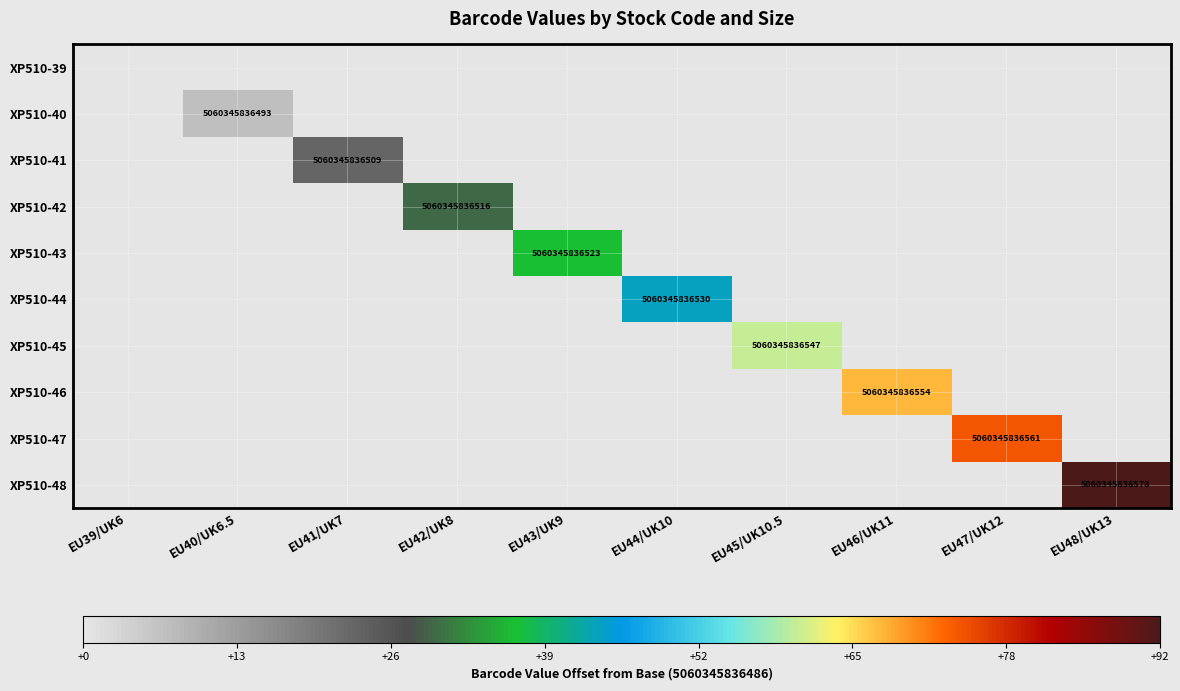

The value of XP510-42 at EU42/UK8 is 8377928273450. True or false?

False